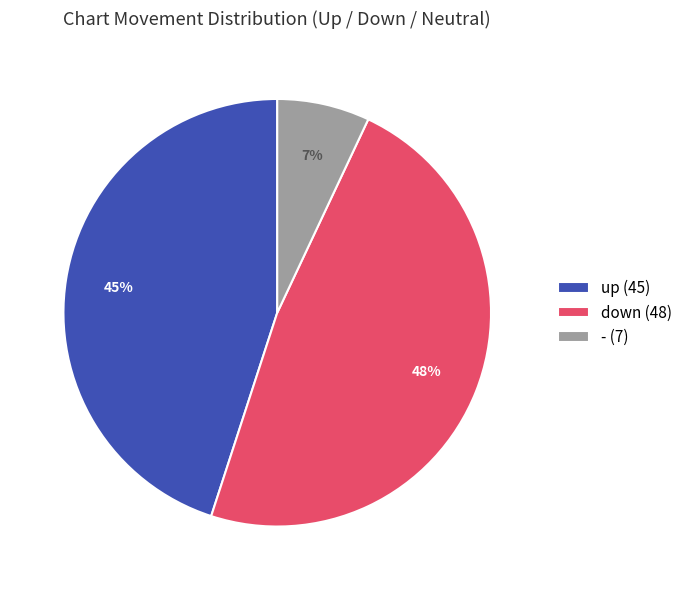

To the nearest percent, what is the combined percentage of down and -?

55%